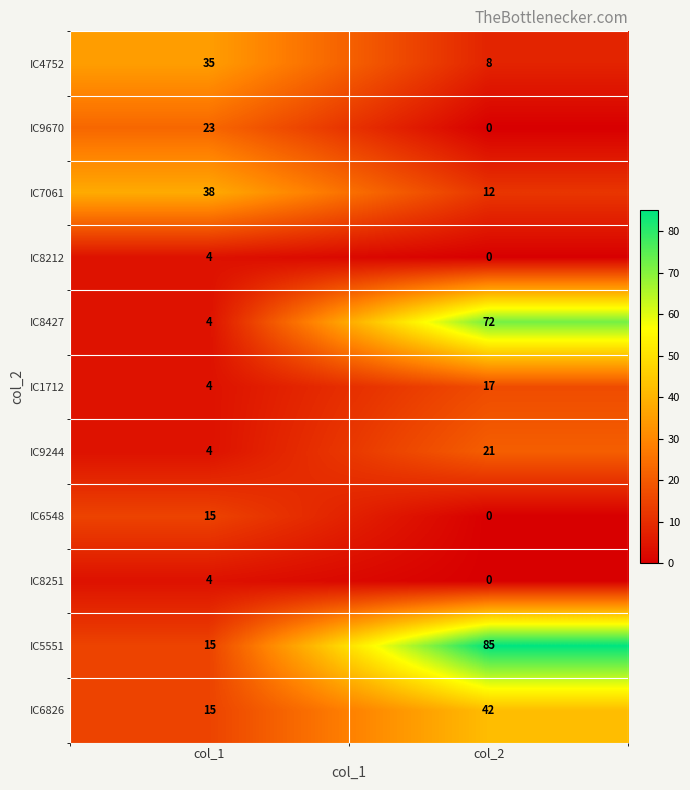

How many distinct data groups are displayed?

11